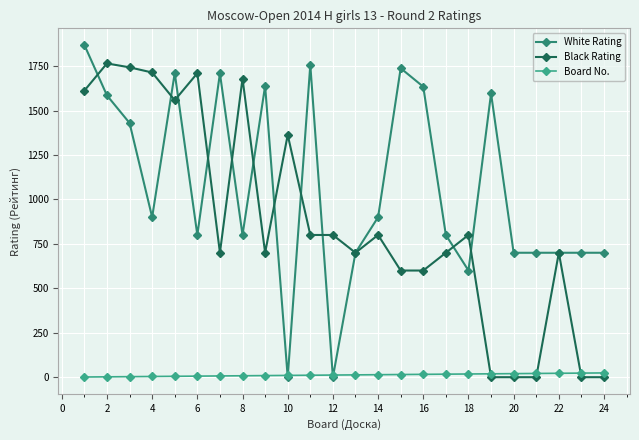

At how many categories does at least one series exceed 1484?

13